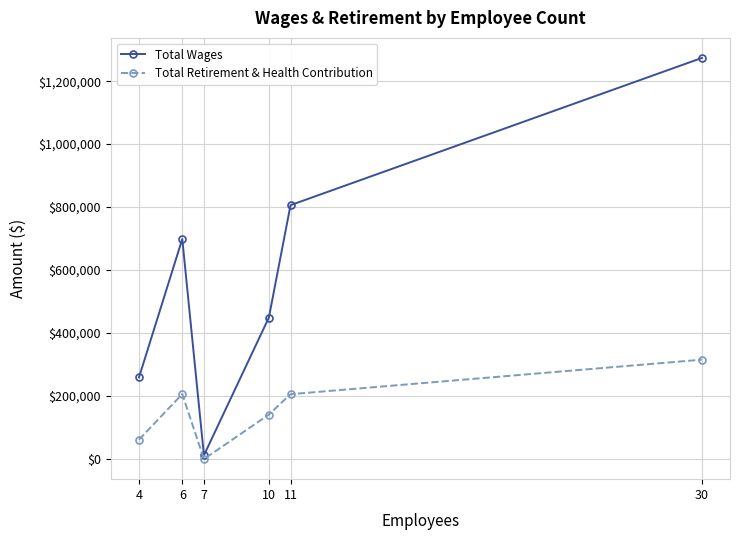

At which label does Total Wages reach its peak?

30